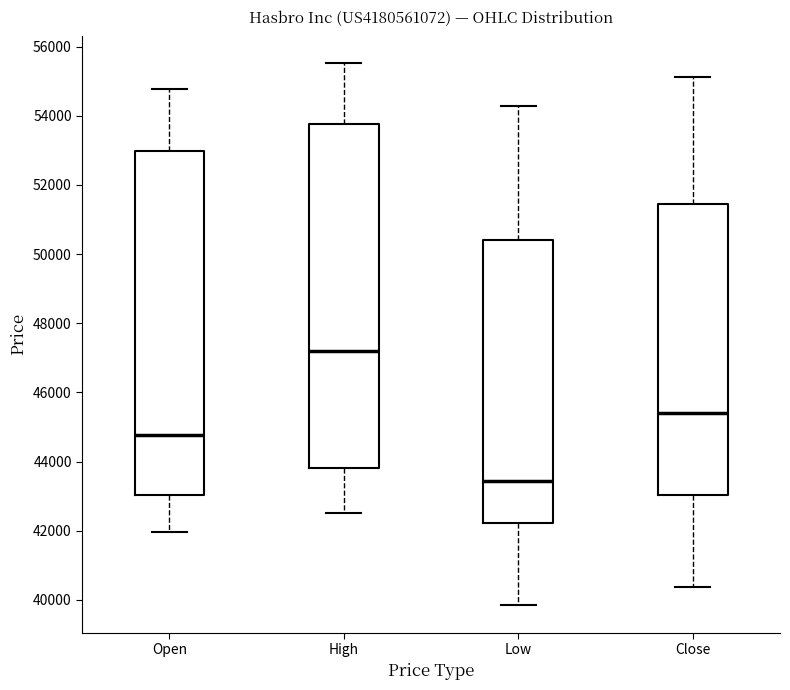

Where does the lower whisker of the box for Low end on the y-axis? The values are not printed on the chart, so give them approximately, as read against the axis.

39800